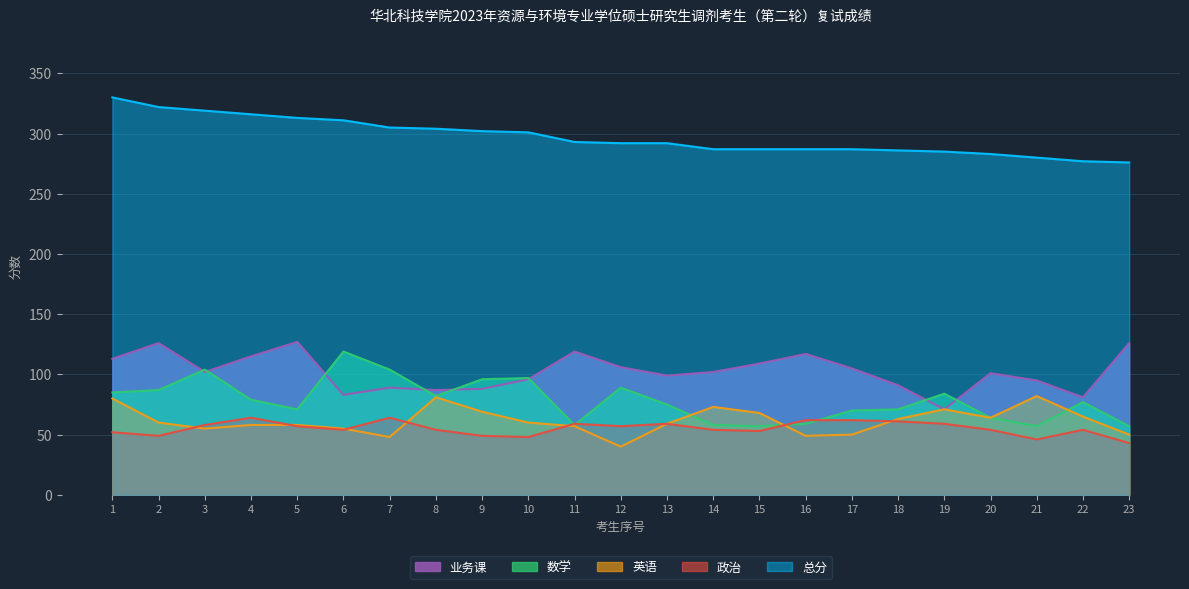

The 数学 series shows 36 at 21. True or false?

False